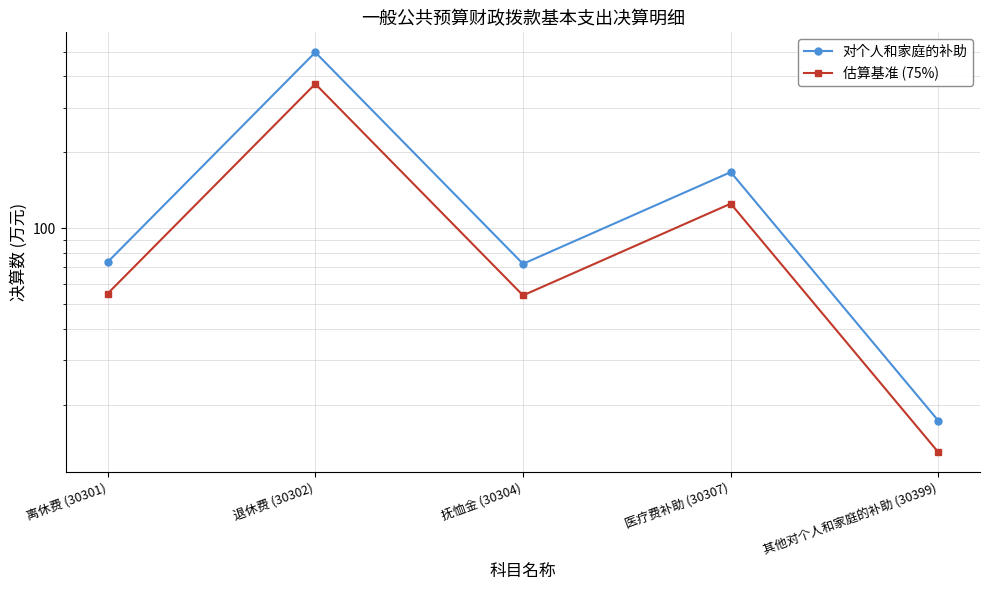

Does the chart have visible grid lines?

Yes